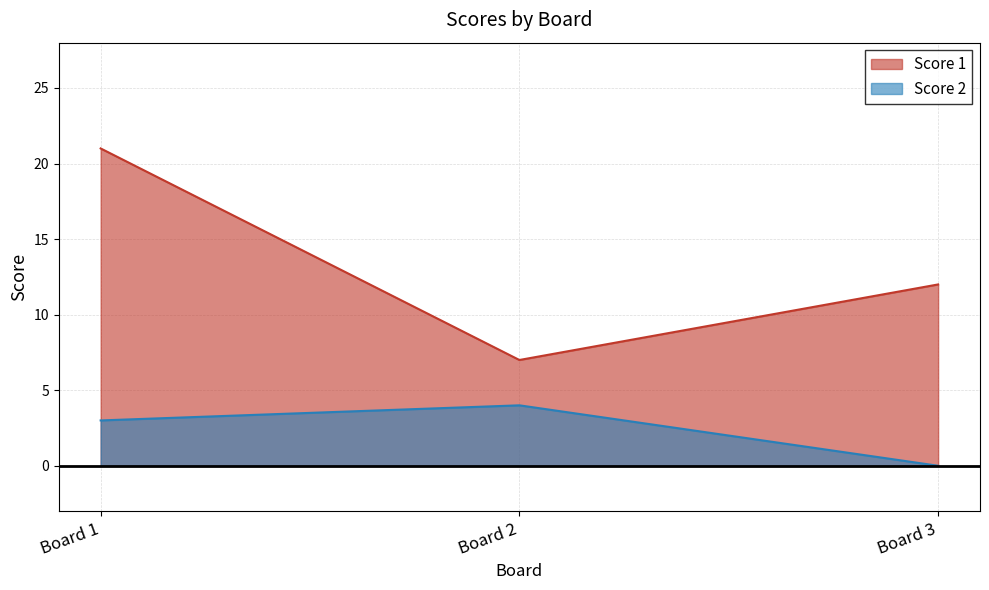

At which category is the sum across all series the highest?

Board 1